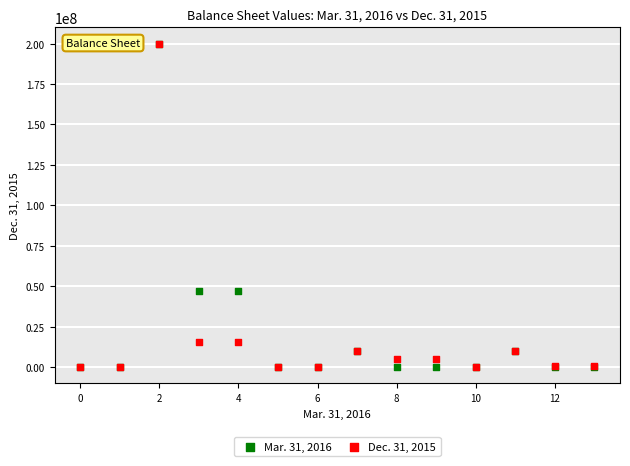

What are all the series names shown in the legend?

Mar. 31, 2016, Dec. 31, 2015